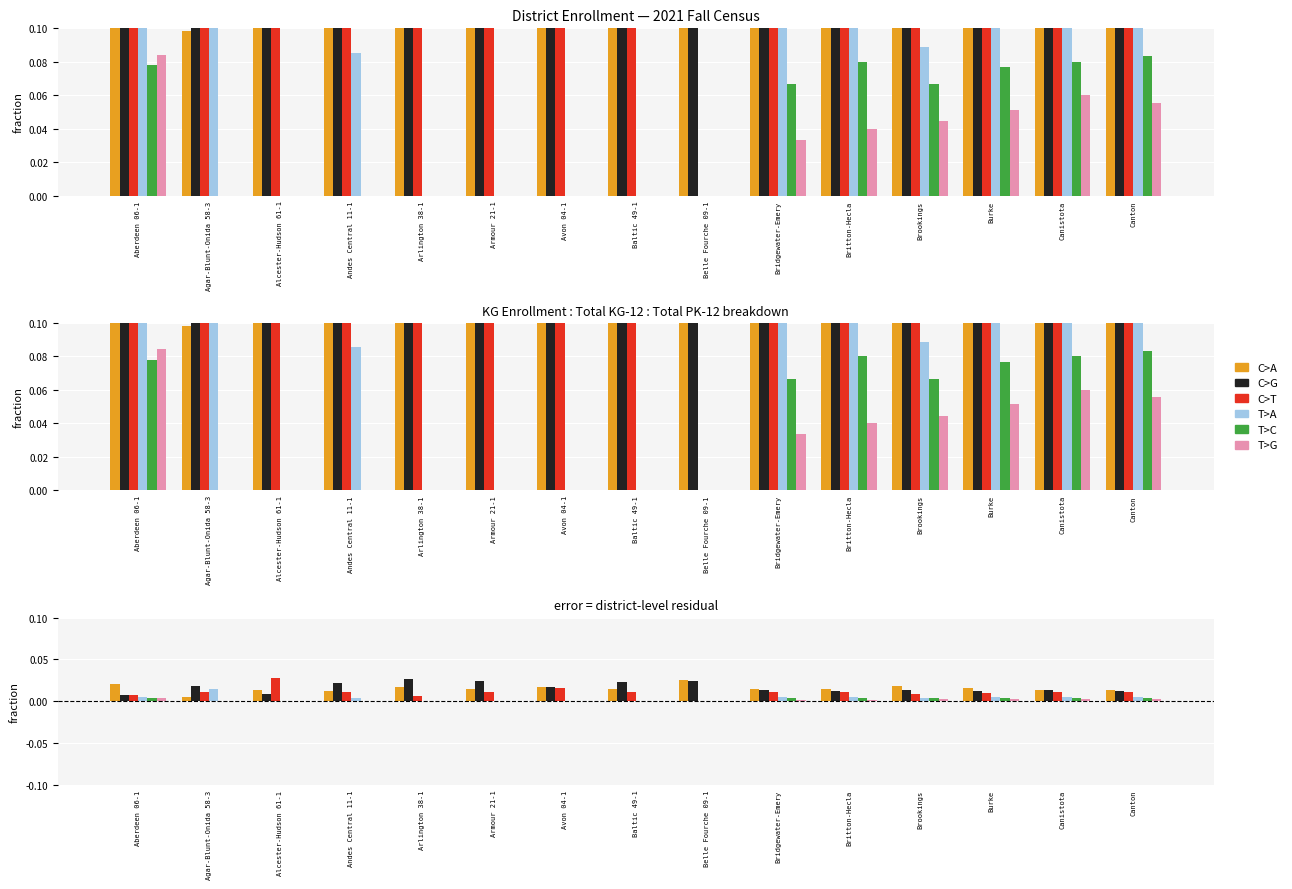

True or false: T>C has a value of 0.0 at Belle Fourche 09-1.

True